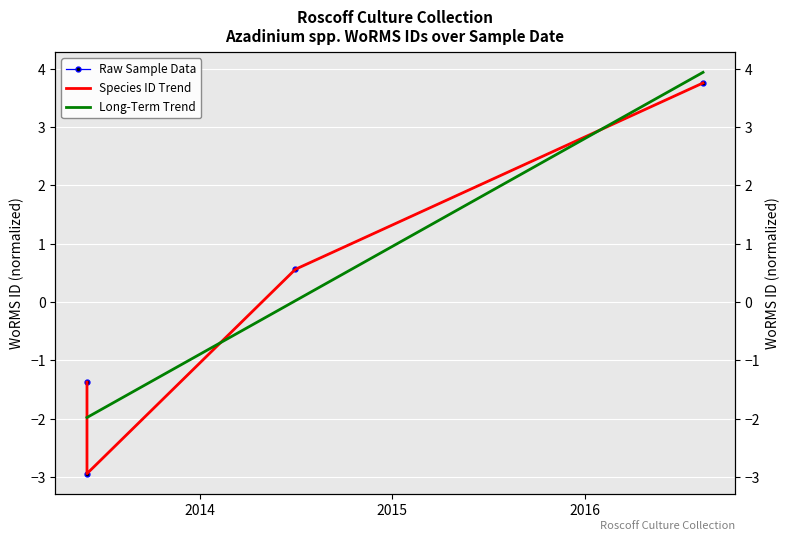

True or false: Long-Term Trend and Raw Sample Data cross at least once.

True